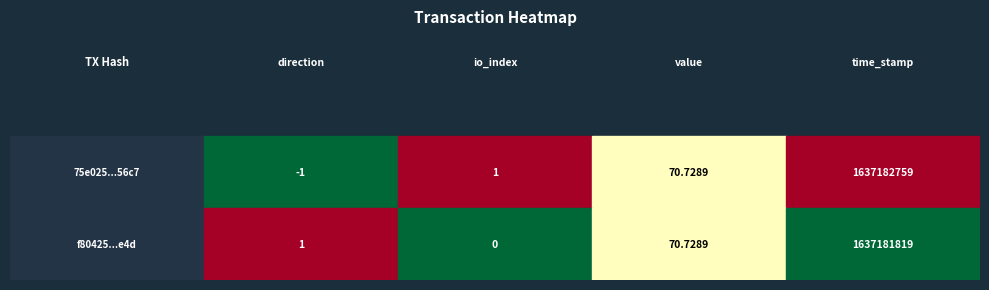

Reading left to right, what are all the values shown in this chart?

75e025840732f4436d640dedd6bafc1d38e56c7: direction=-1.0	io_index=1.0	value=70.7	time_stamp=1637182759.0
f80425283940e89c8854704c7d606f553524e4d: direction=1.0	io_index=0.0	value=70.7	time_stamp=1637181819.0